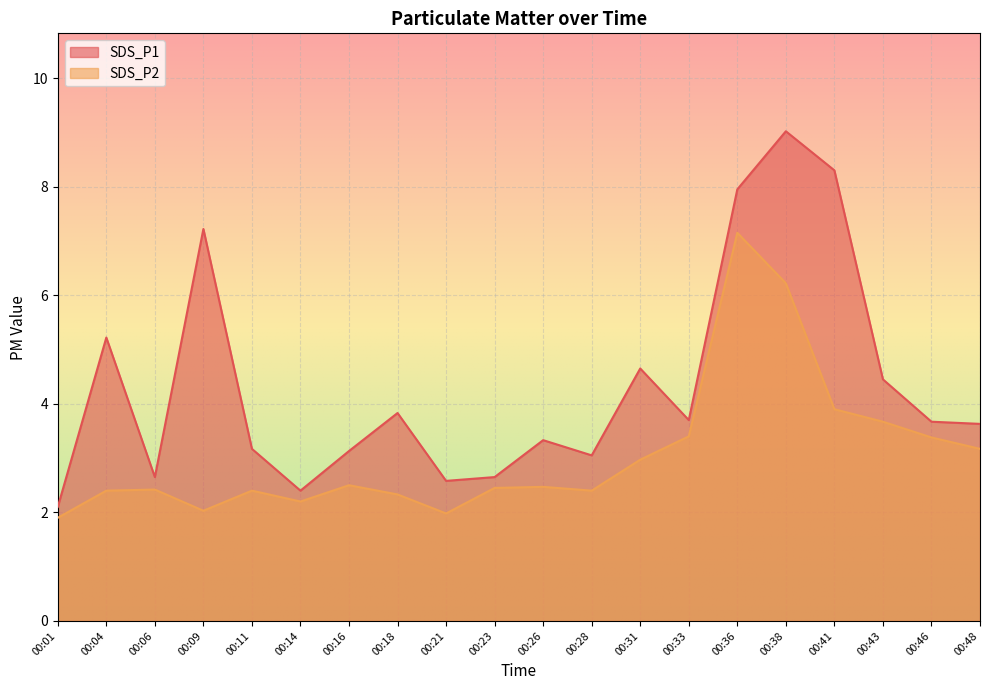

True or false: SDS_P1 has a value of 2.6 at 00:21.

True